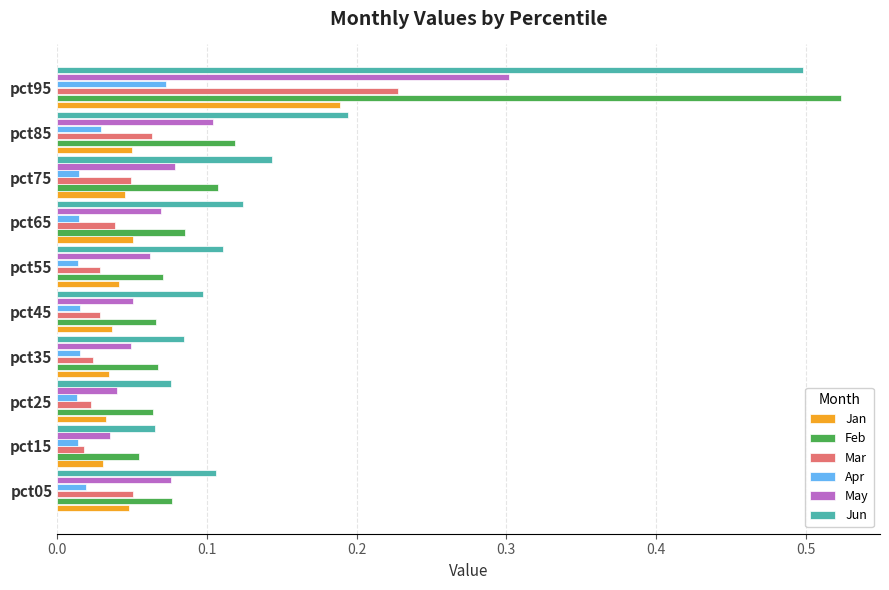

Count the Feb values in the range 0 to 1.

10